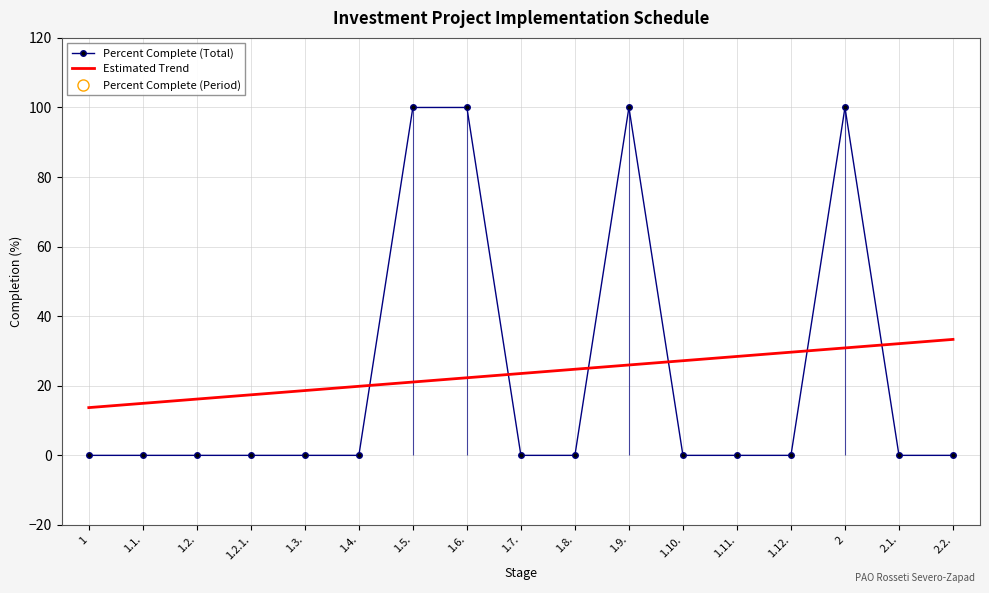

What is the minimum value for Estimated Trend?

13.7